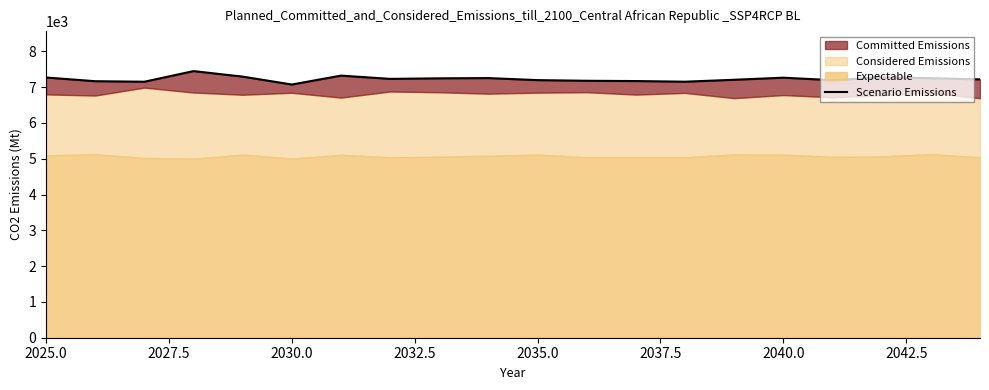

Reading left to right, extract all data points from this chart.

7268	7165	7150	7447	7293	7072	7321	7230	7245	7252	7195	7177	7169	7151	7205	7263	7194	7273	7249	7216